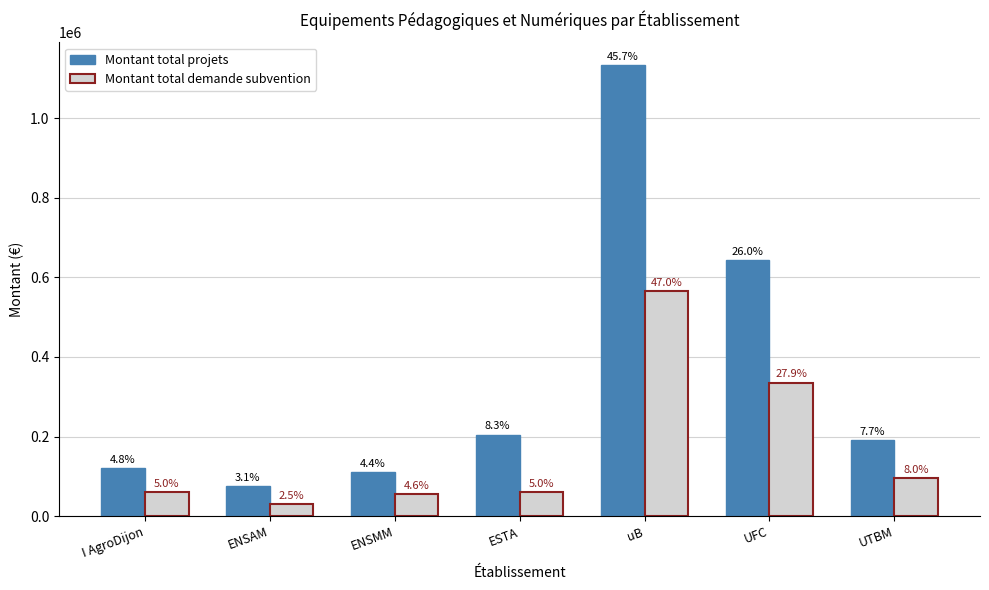

True or false: Montant total projets has a value of 191540 at UTBM.

True